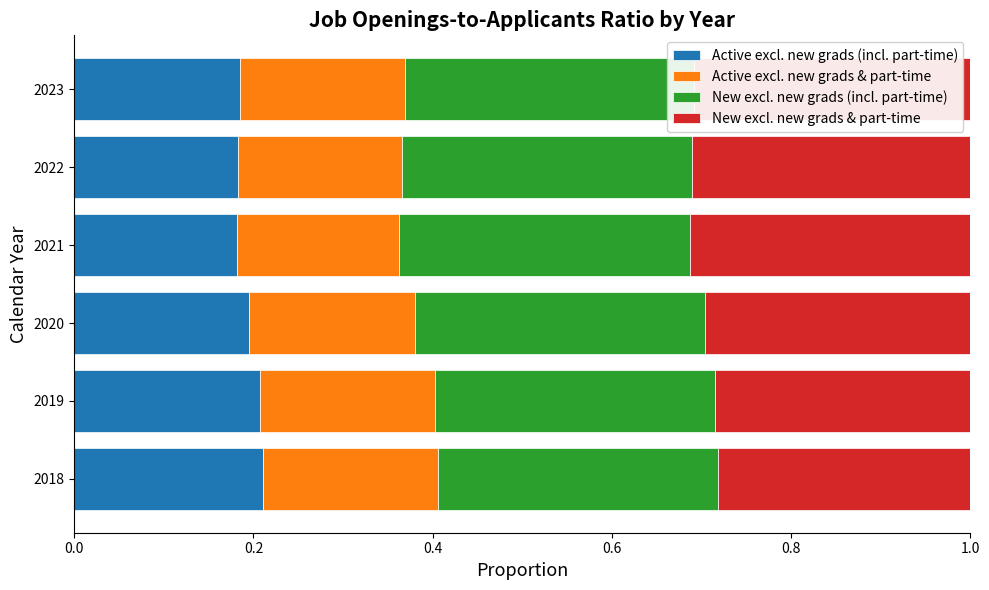

What is the total value across all series at 2019?

1.0